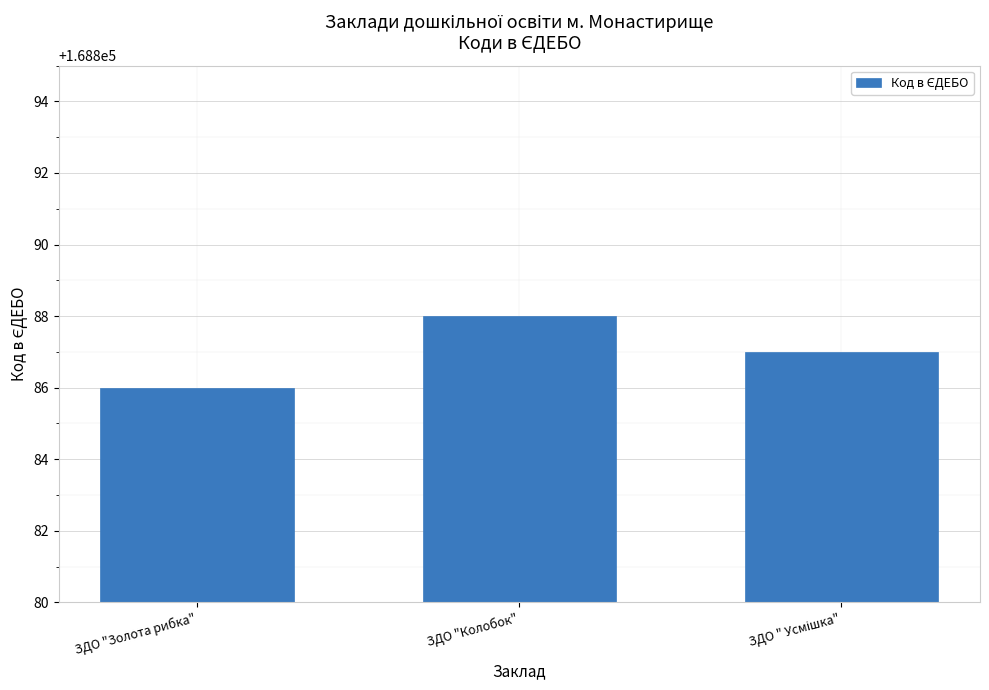

How many values are below 168887?

1